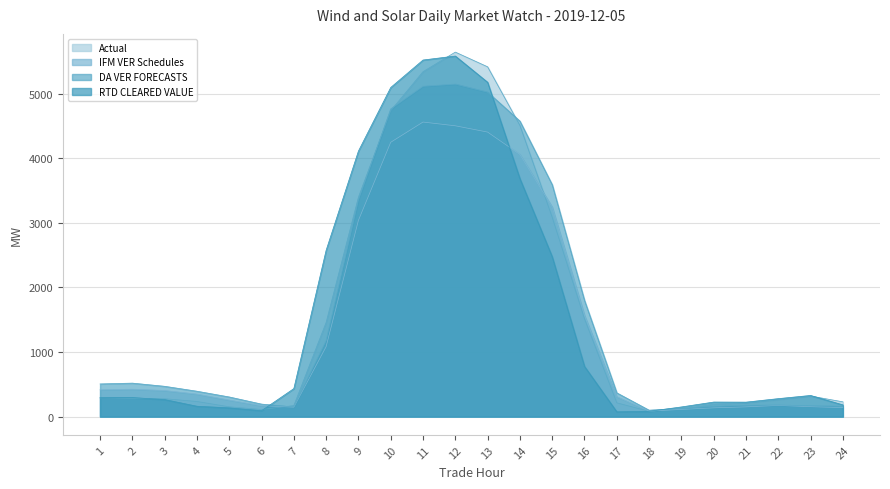

How many data points in RTD CLEARED VALUE are less than 294?

12